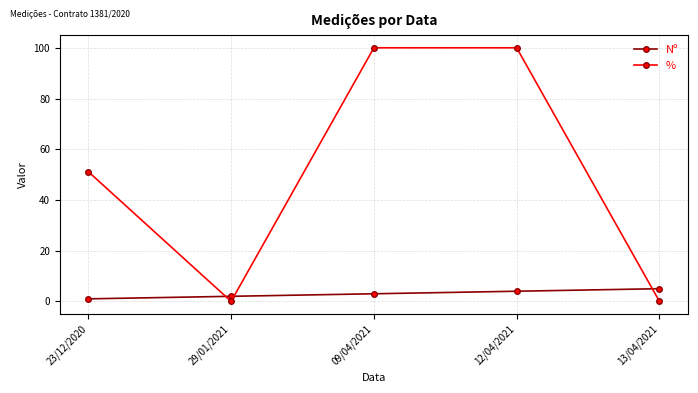

How many data points in % are above 51?

3